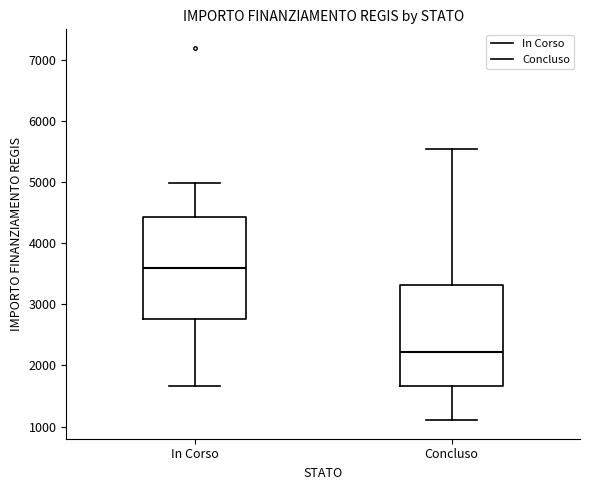

Which box has the highest median line?

In Corso